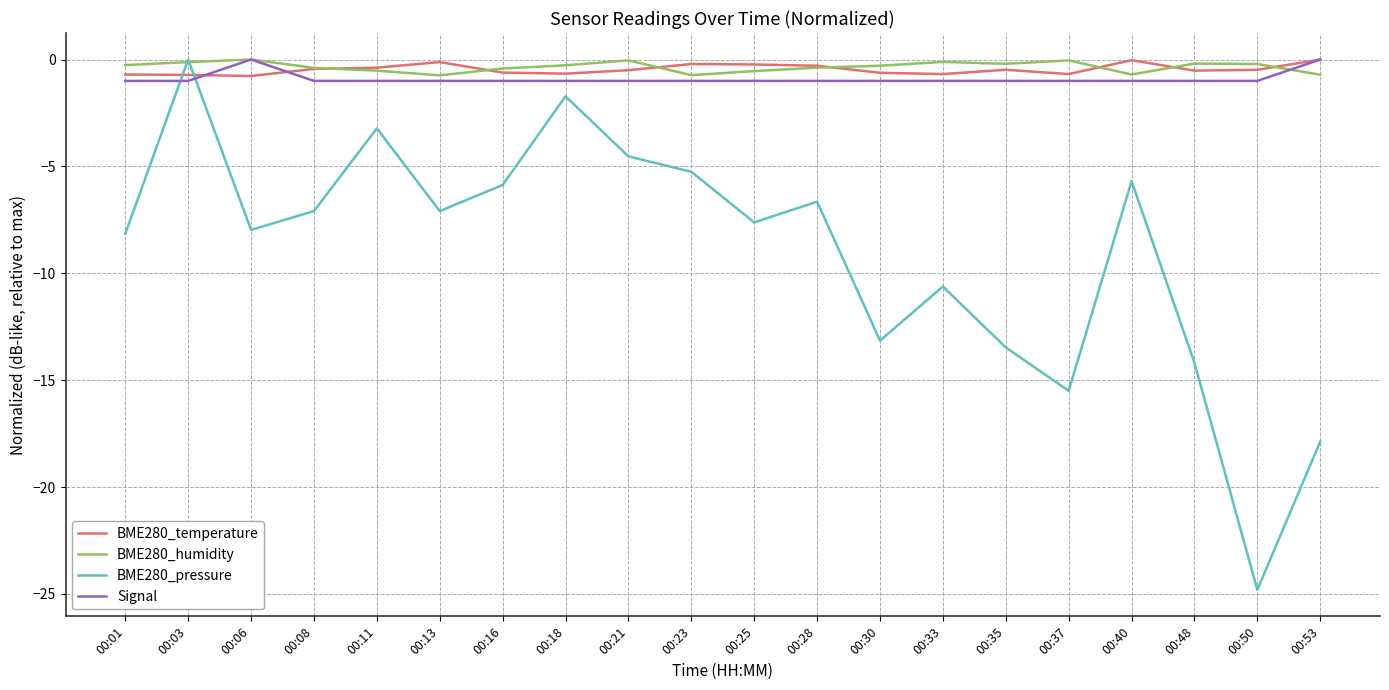

What are all the series names shown in the legend?

BME280_temperature, BME280_humidity, BME280_pressure, Signal